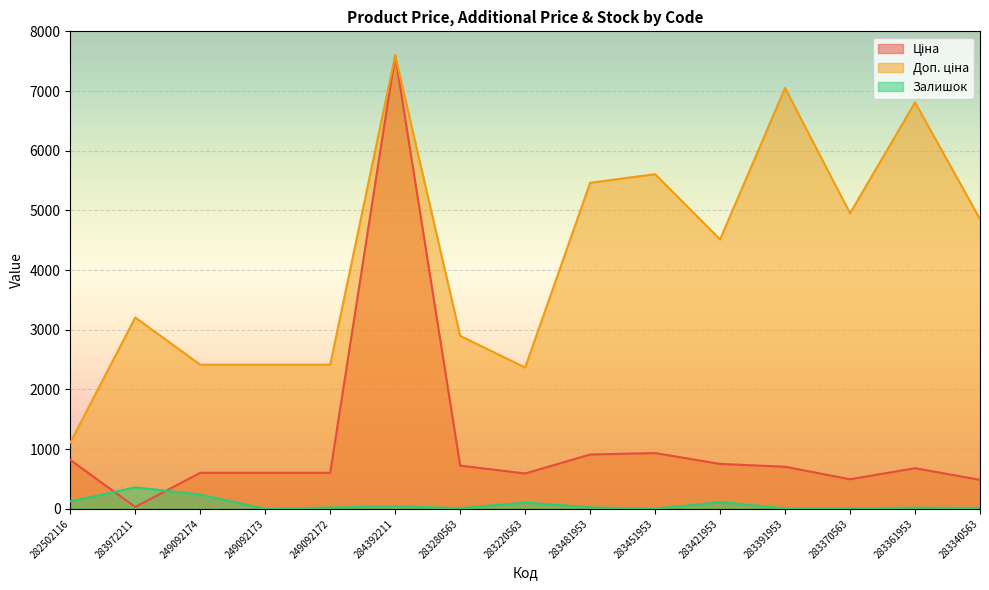

At which category does the chart reach its minimum across all series?

249092173